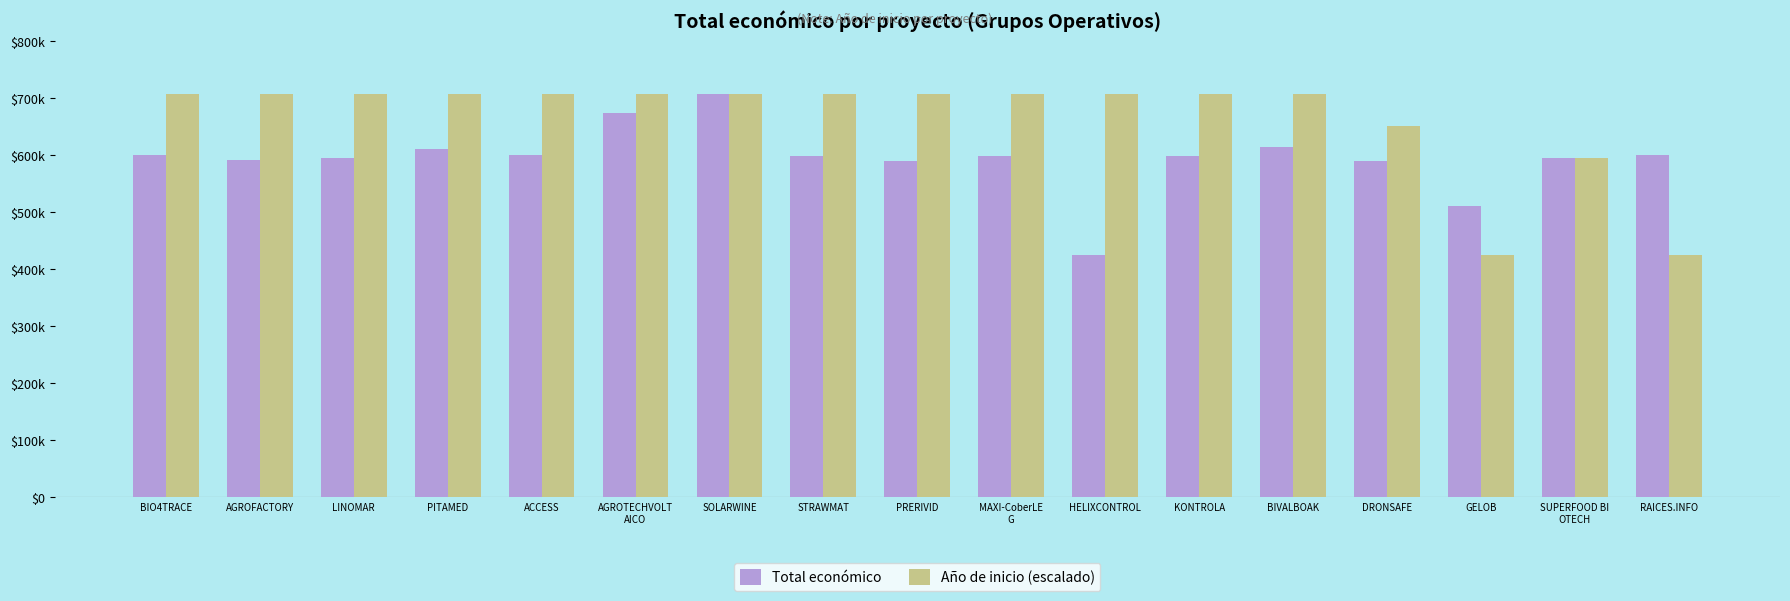

What is the value of the Total económico bar at the 7th from the left?

706697.0